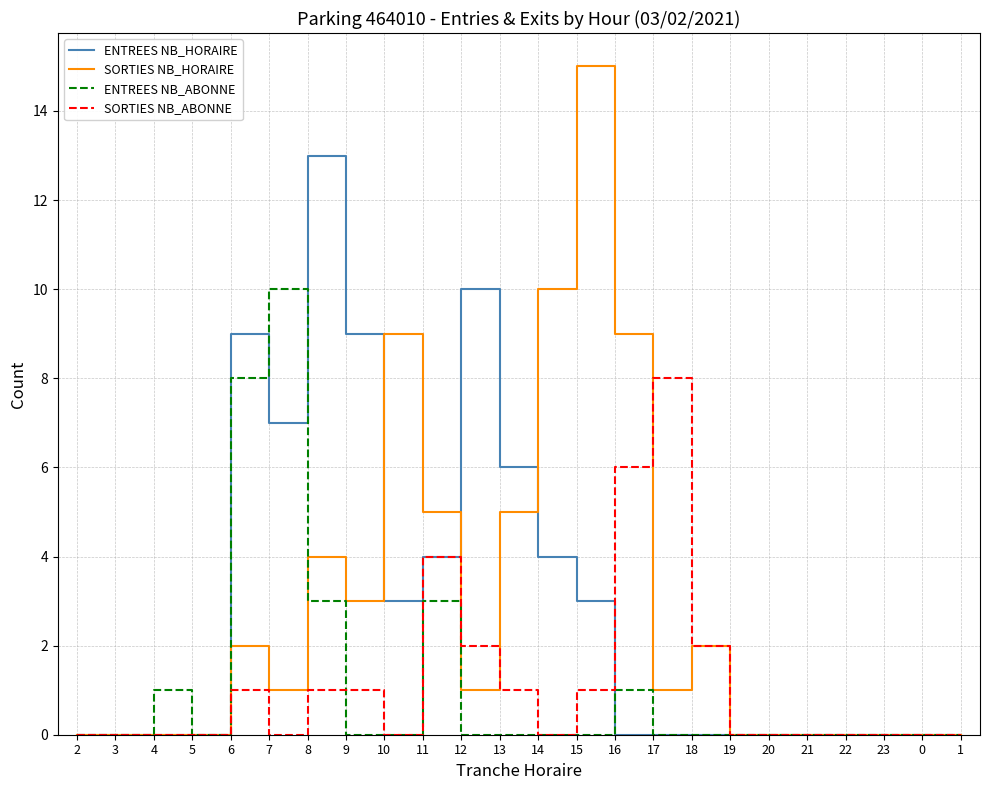

How many lines are shown in the chart?

4